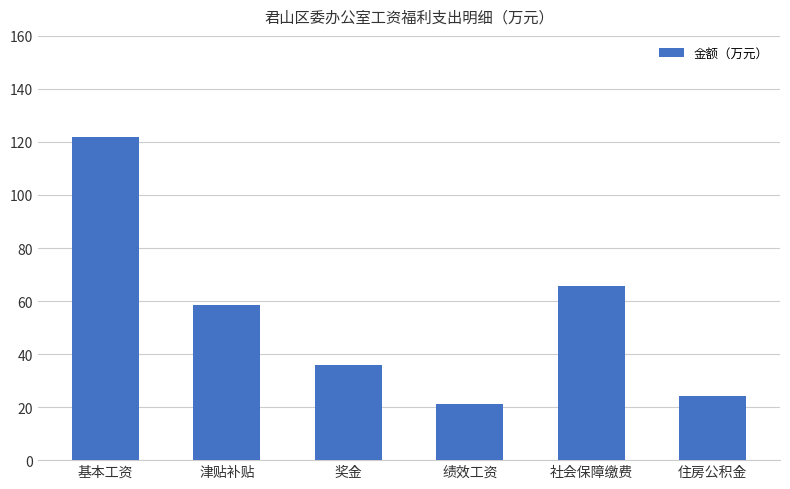

What is the label of the 6th bar from the left?

住房公积金